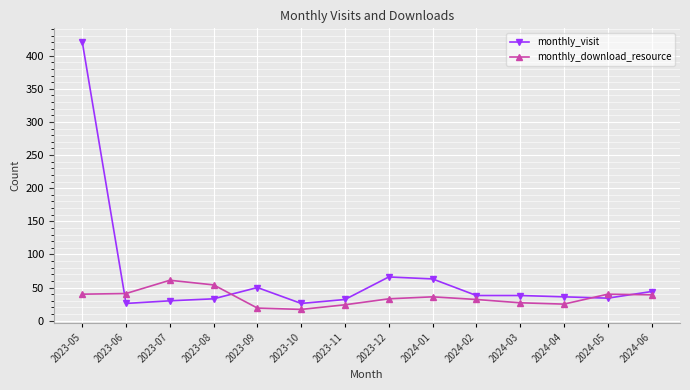

What is the greatest value displayed?

421